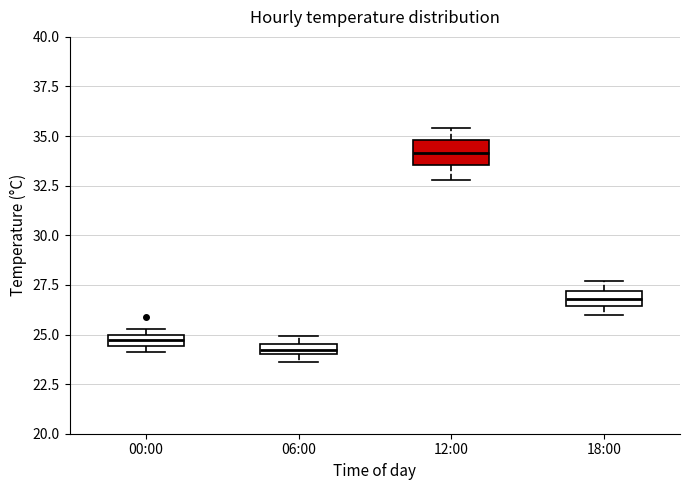

Which box's median line is the highest?

12:00